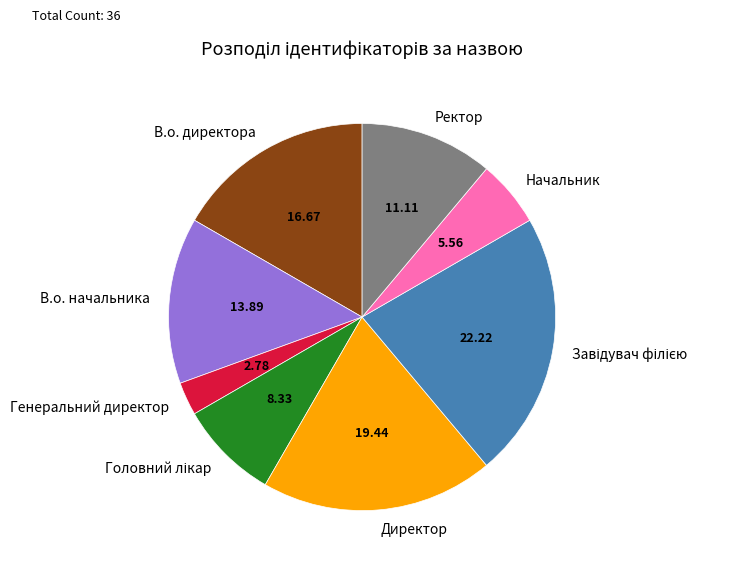

What is the smallest slice in the pie chart?

Генеральний директор